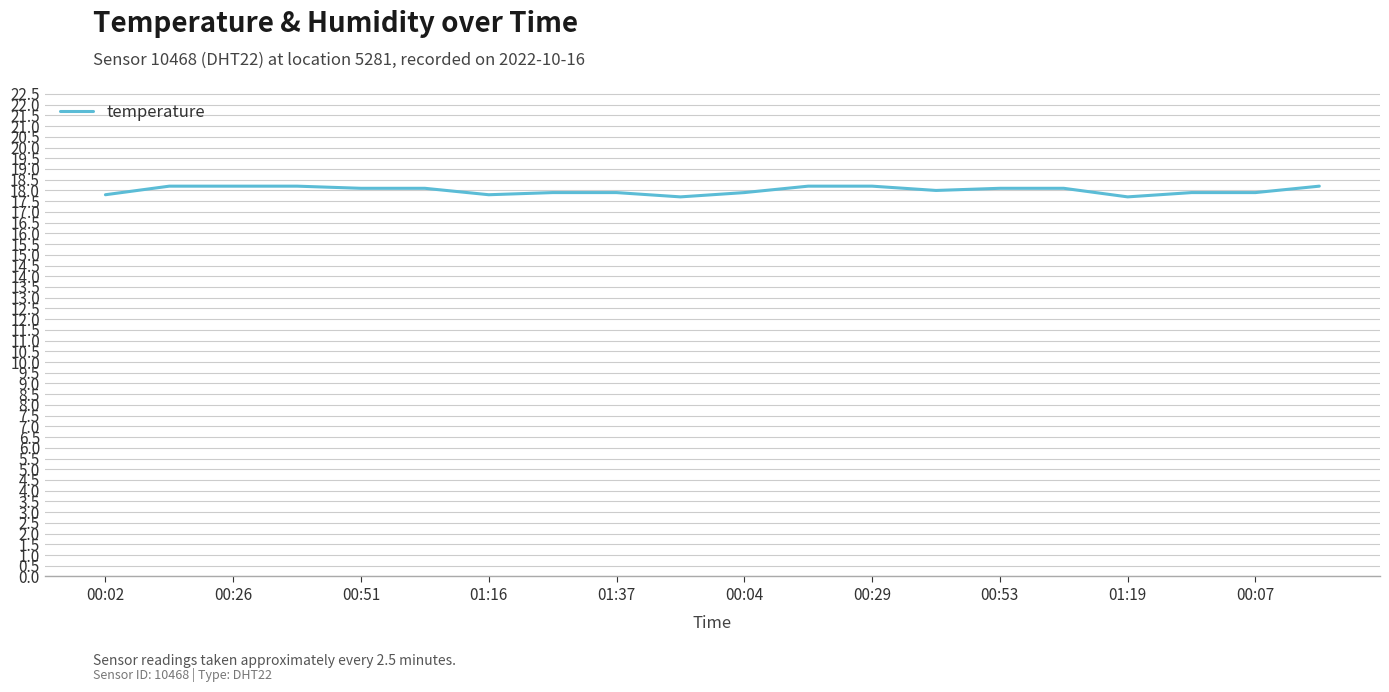

Reading left to right, list all the values displayed in this chart.

17.8	18.2	18.2	18.2	18.1	18.1	17.8	17.9	17.9	17.7	17.9	18.2	18.2	18.0	18.1	18.1	17.7	17.9	17.9	18.2